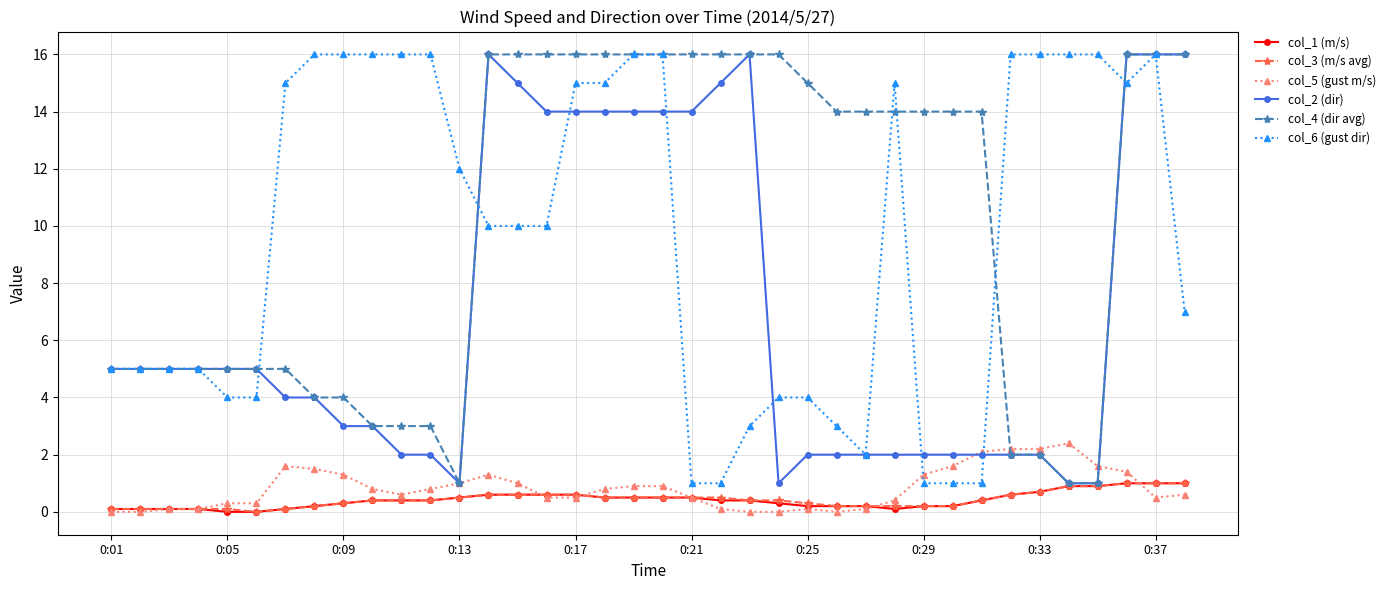

True or false: col_6 (gust dir) and col_5 (gust m/s) intersect in this chart.

True